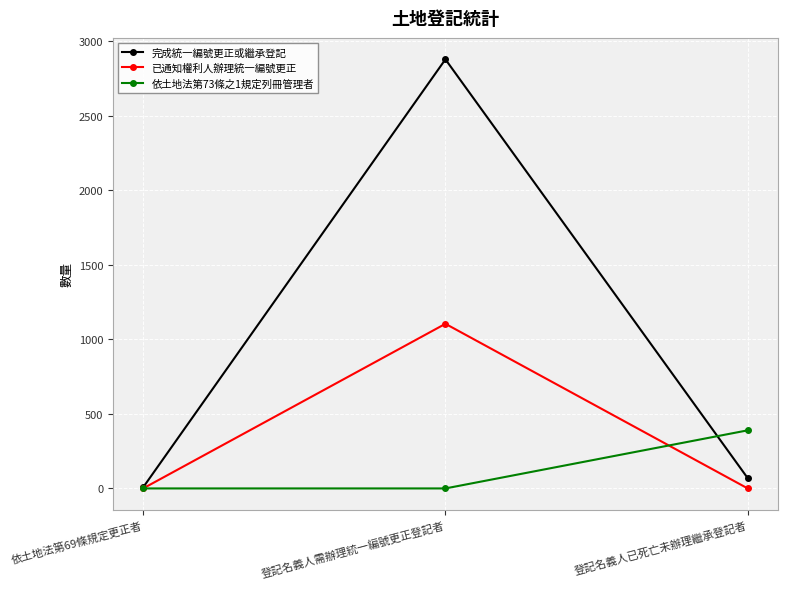

The value of 已通知權利人辦理統一編號更正 at 登記名義人已死亡未辦理繼承登記者 is 0. True or false?

True